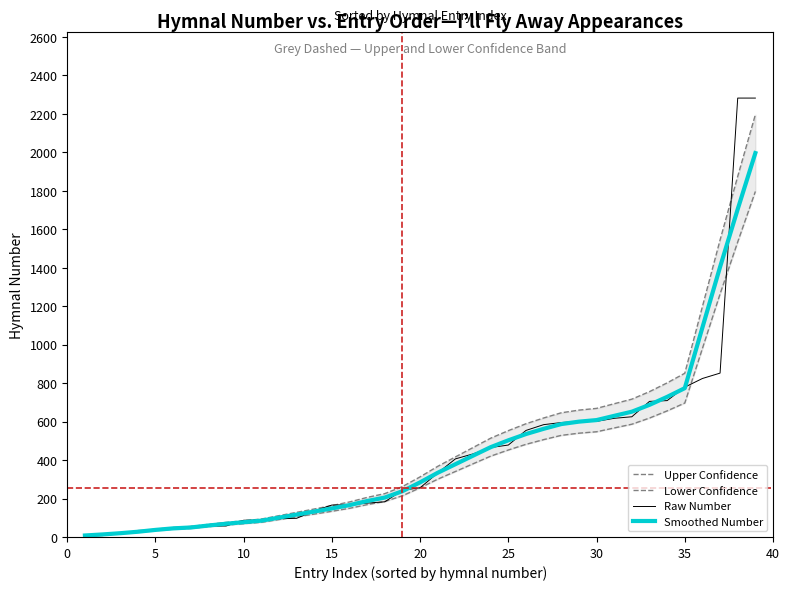

What is the maximum value for Raw Number?

2282.0